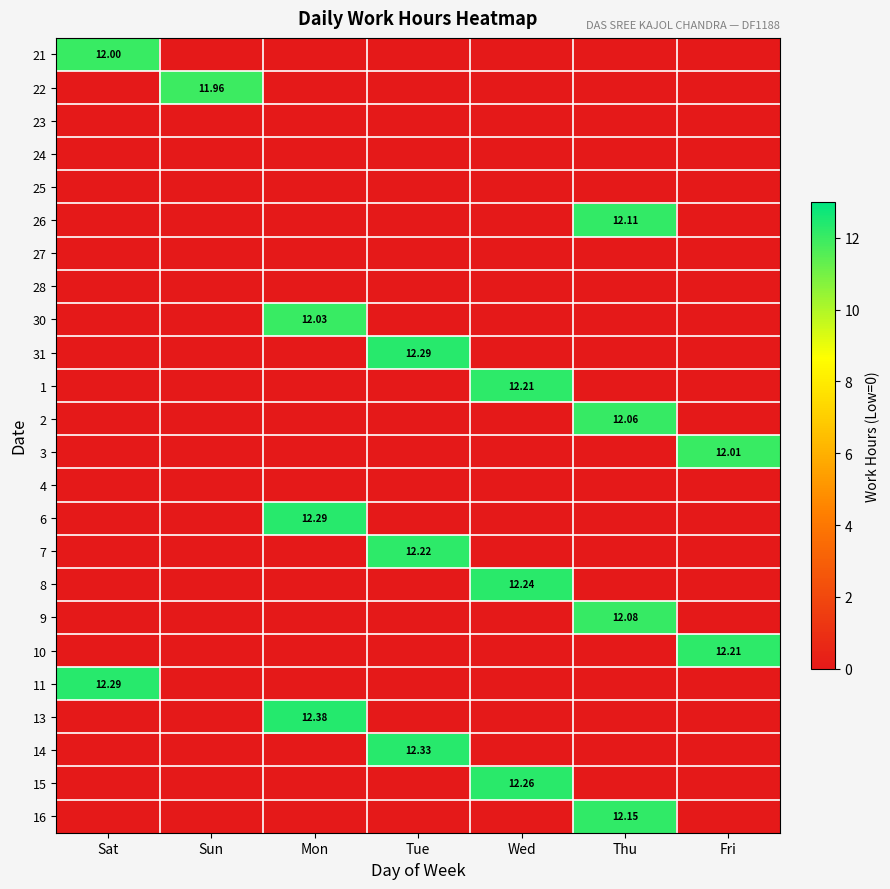

The 8 series shows -4.1 at Sat. True or false?

False